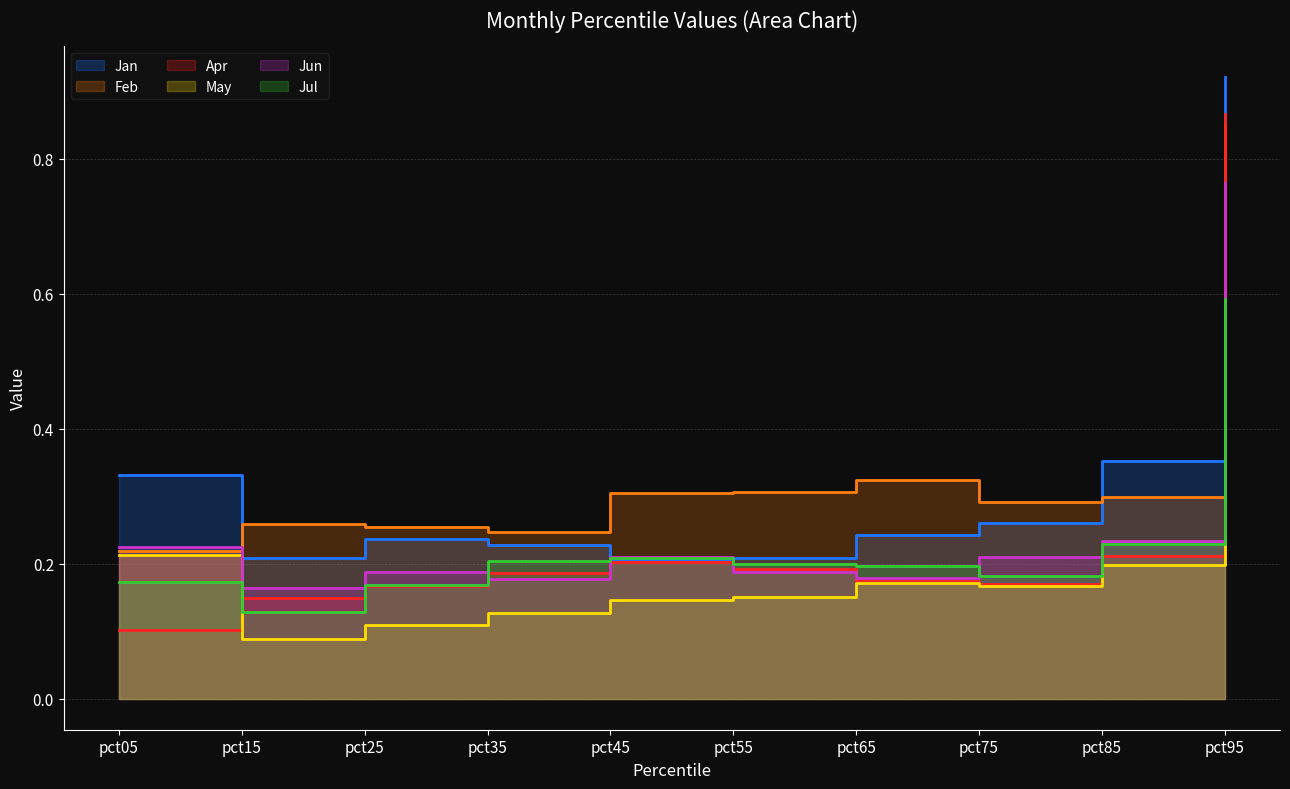

Rank the categories by Feb value from lowest to highest.

pct05, pct35, pct25, pct15, pct75, pct85, pct45, pct55, pct65, pct95